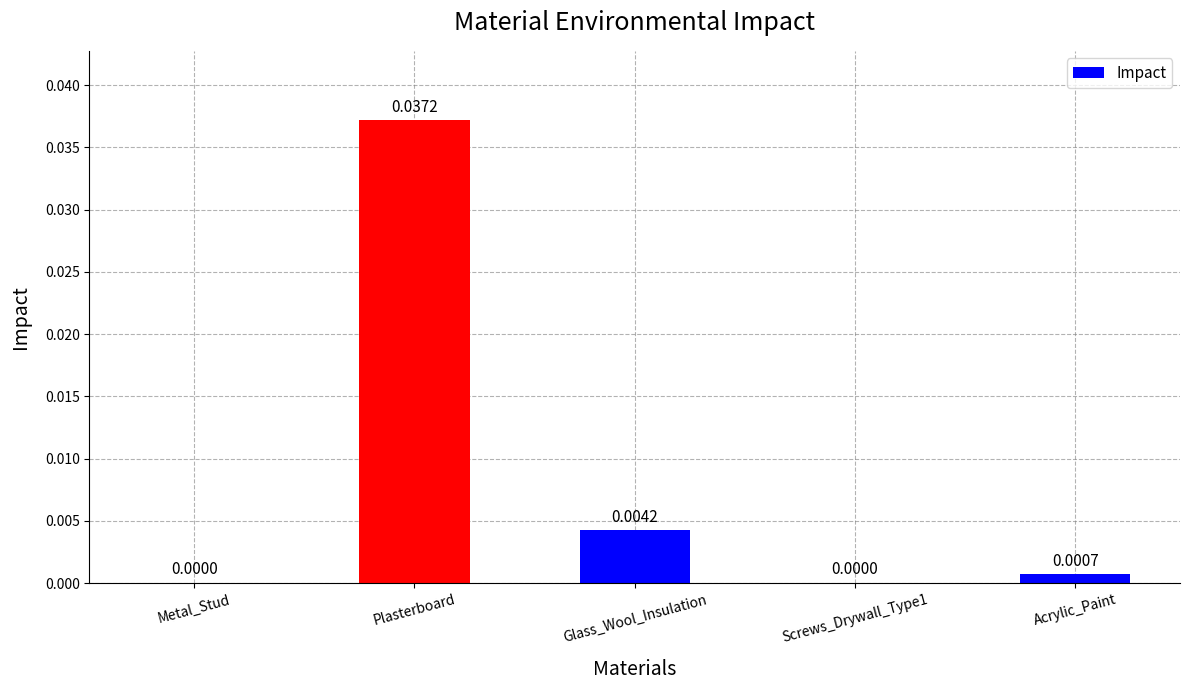

At which category does the chart reach its peak across all series?

Plasterboard